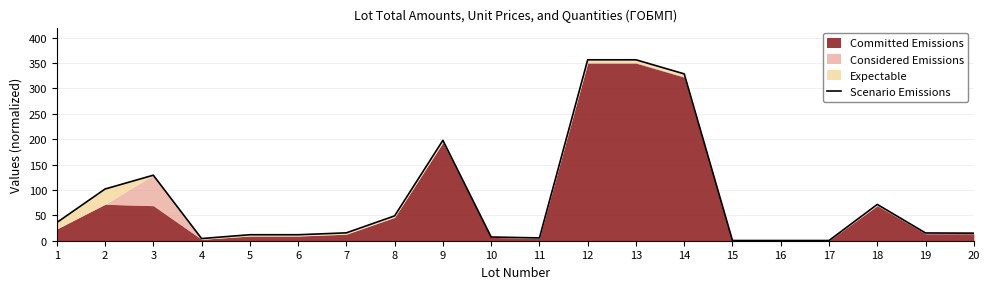

What is the average value?

85.7